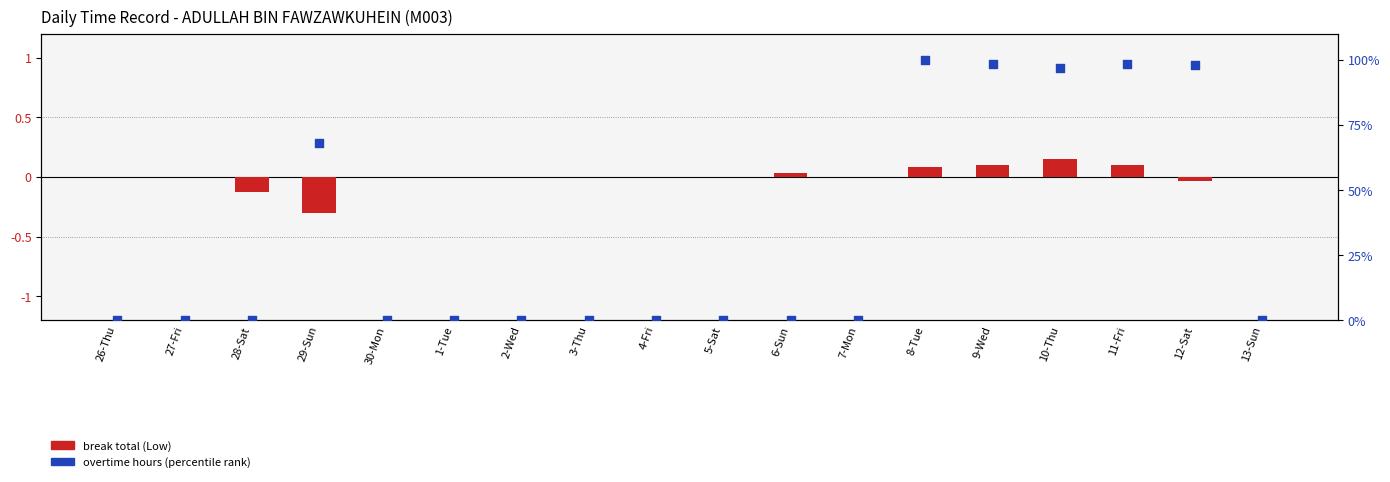

Which series reaches the maximum Y coordinate?

Overtime Hours (percentile)